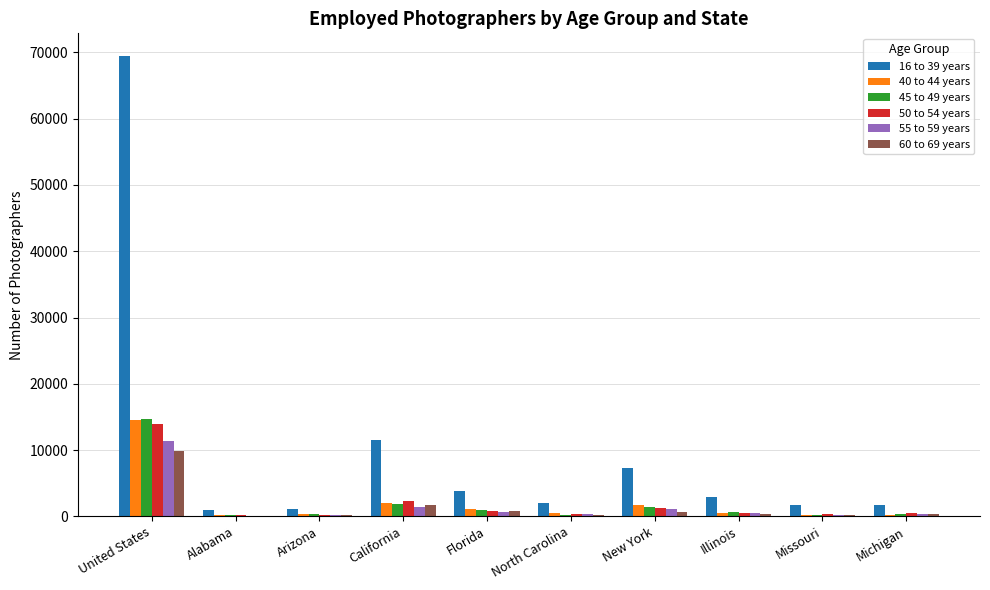

At which category is the sum across all series the highest?

United States